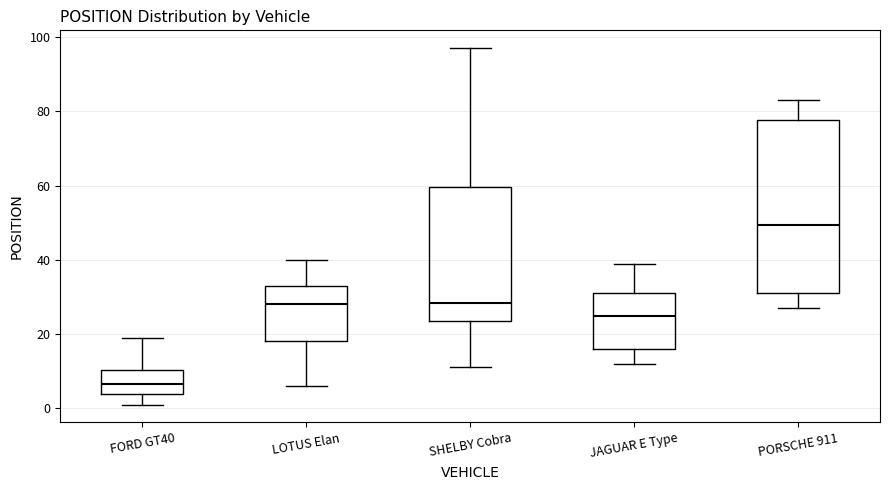

Which box has the lowest median line?

FORD GT40